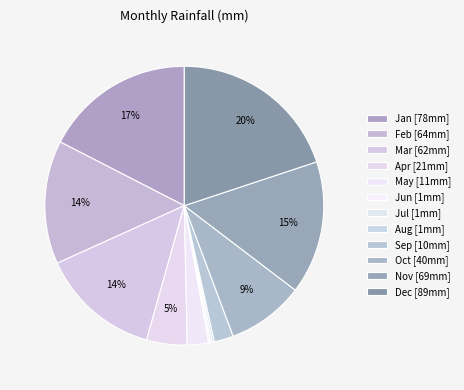

Count the number of slices in the pie.

12